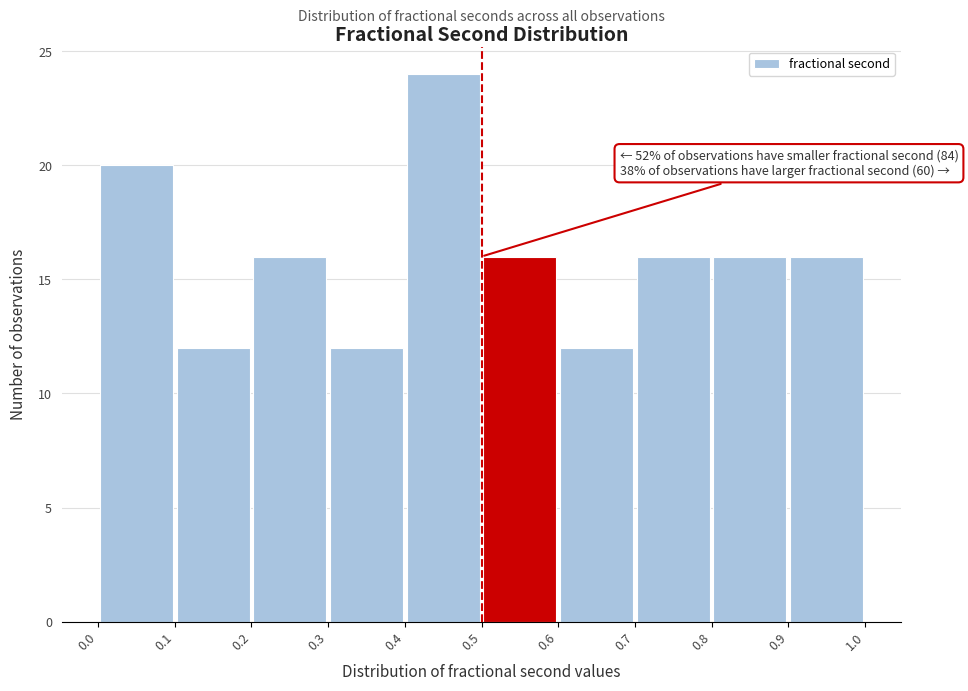

Which range on the x-axis has the tallest bar?

0.4 to 0.5